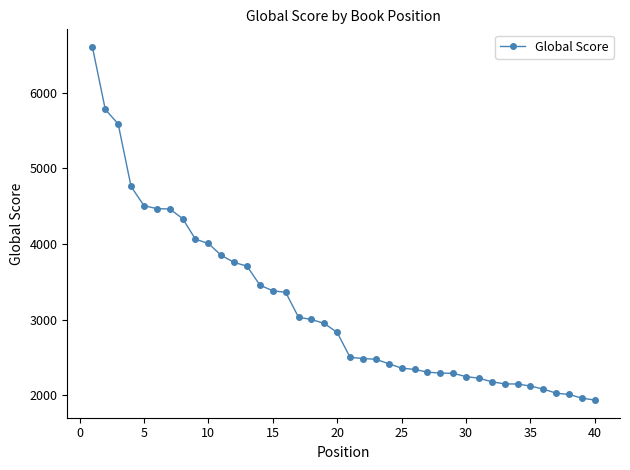

How many values are below 2830?

20